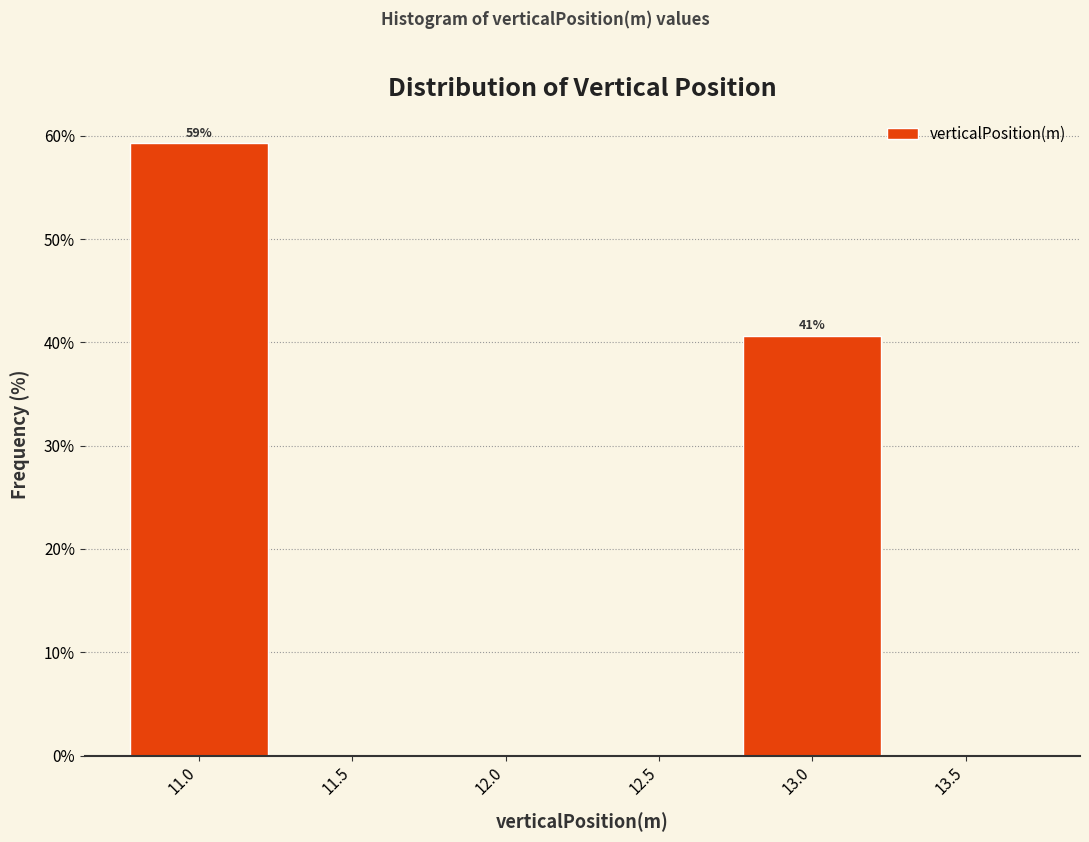

Over which range of the x-axis is the bar tallest?

10.75 to 11.25